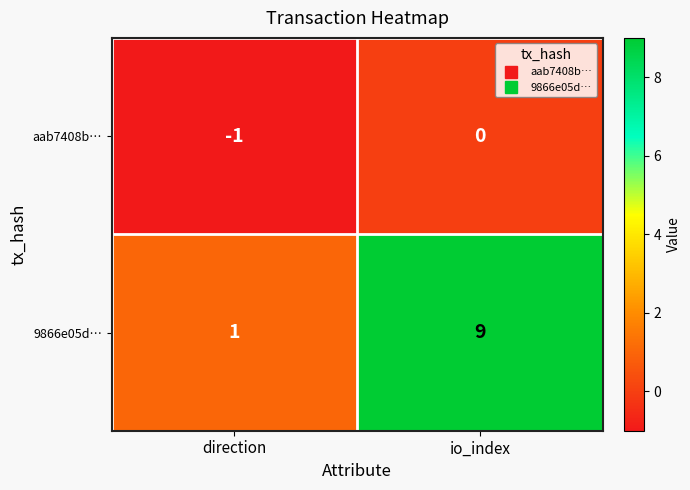

At which label is aab7408b… closest to 0?

io_index